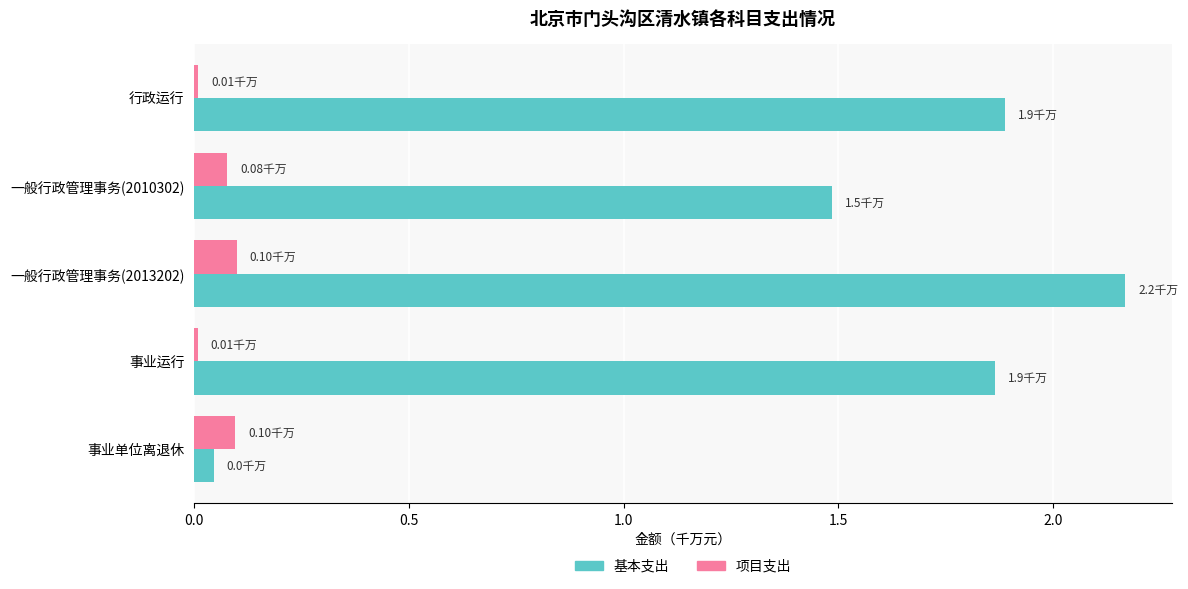

Between 一般行政管理事务(2013202) and 事业单位离退休, which series saw the biggest shift?

基本支出